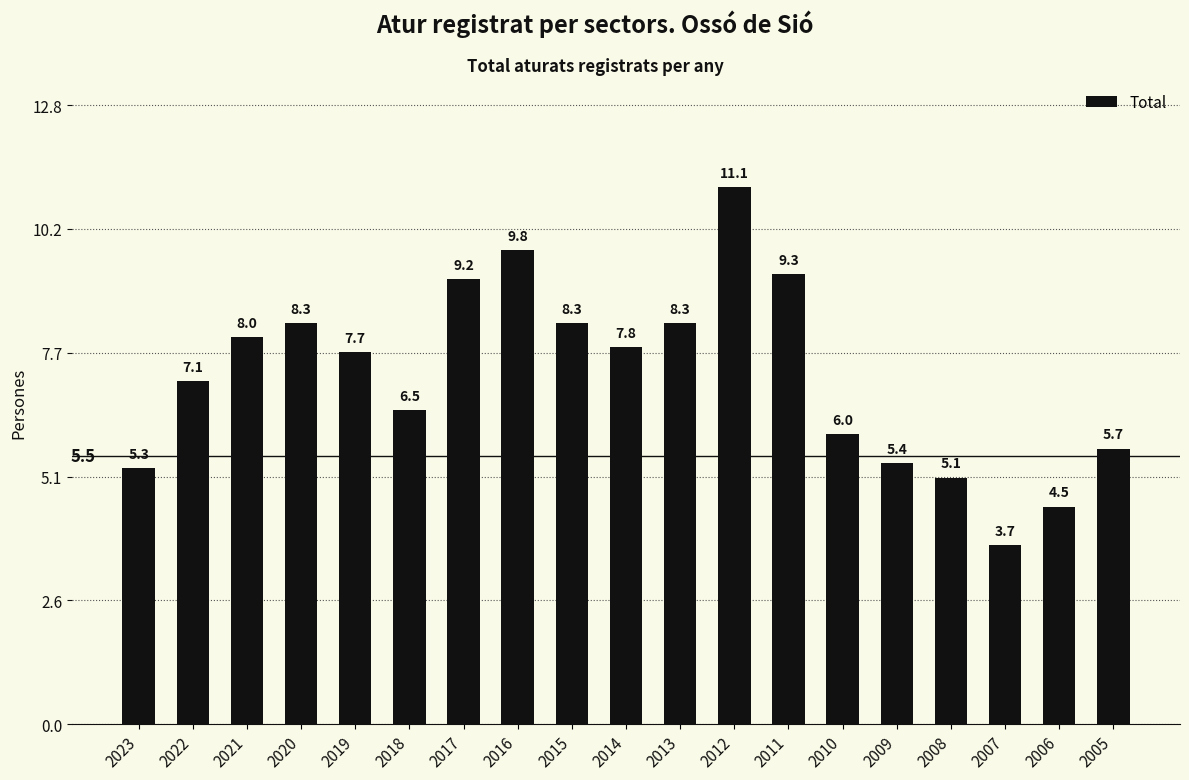

What is the maximum value shown in the chart?

11.1